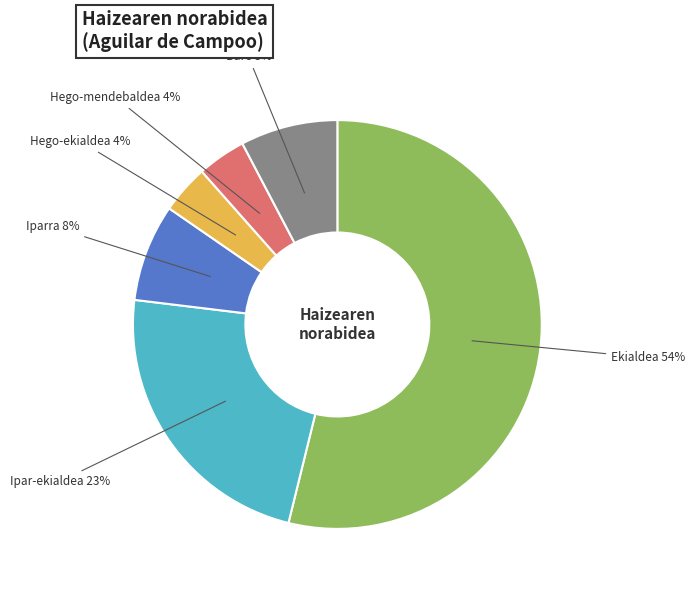

Is there any slice that represents more than half of the pie?

Yes